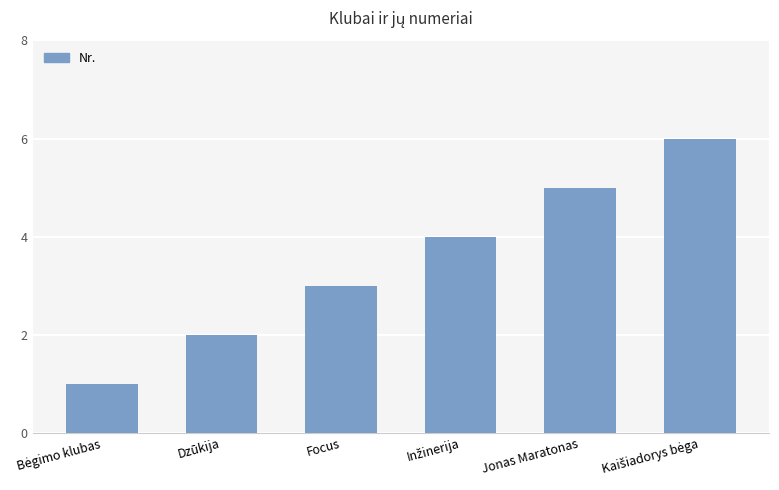

True or false: the data shows 3 at Jonas Maratonas.

False